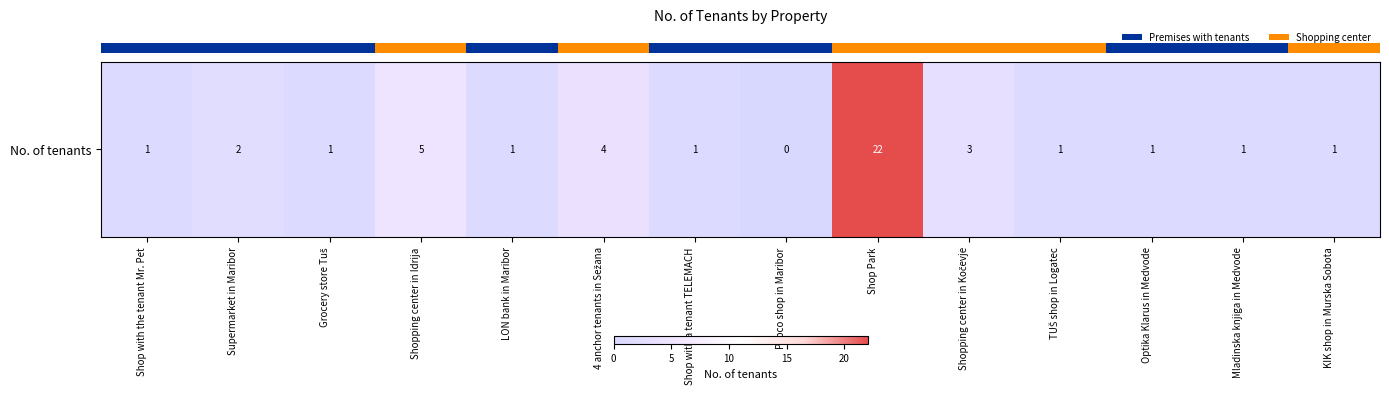

How many values exceed 1?

5